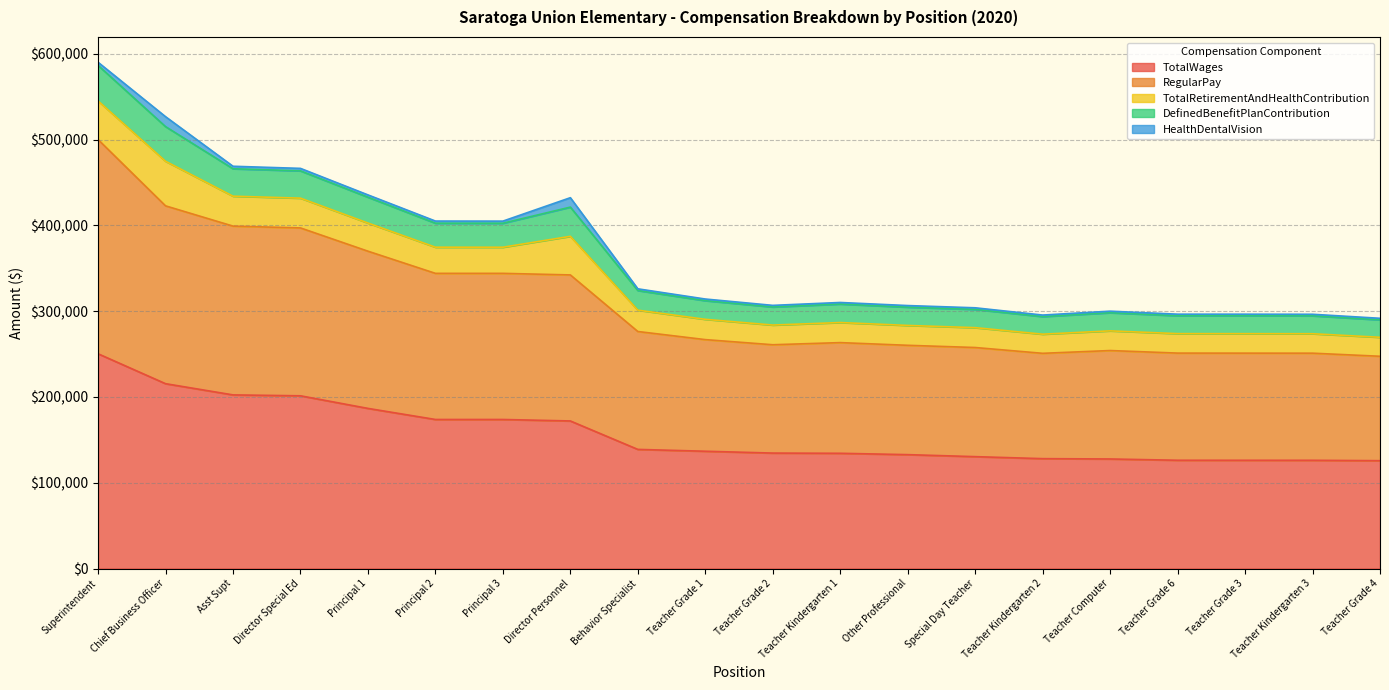

What is the minimum value for TotalWages?

125701